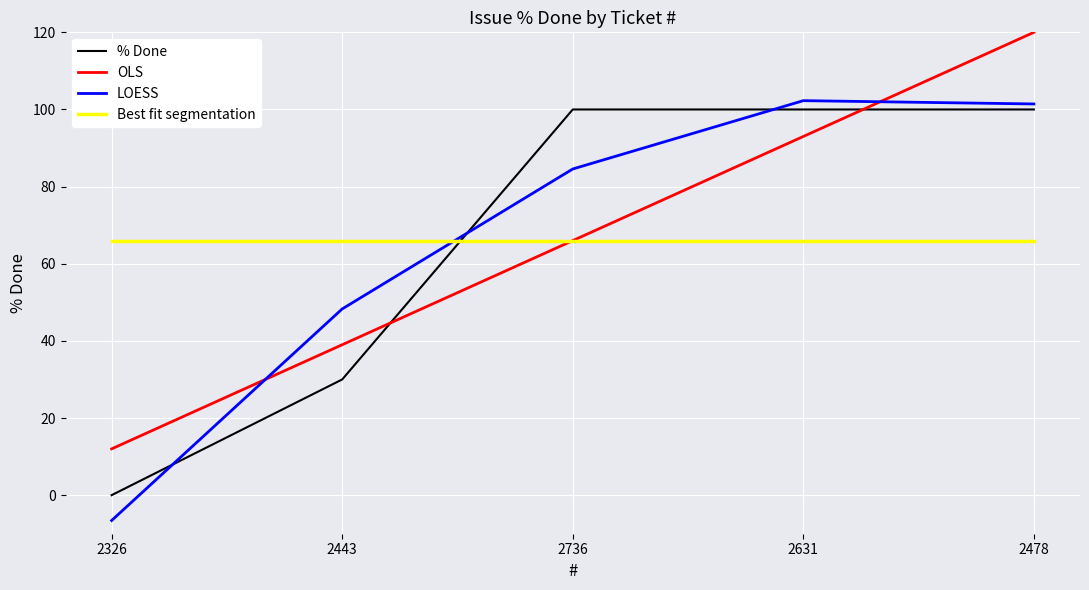

Does the chart display data point markers on the line(s)?

No